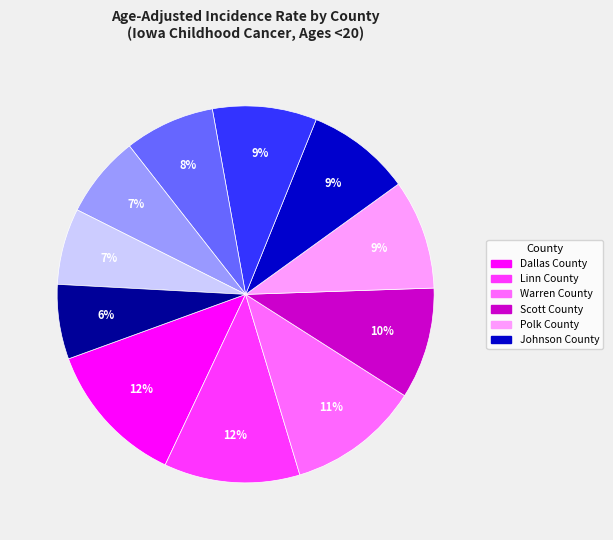

Count the number of slices in the pie.

11